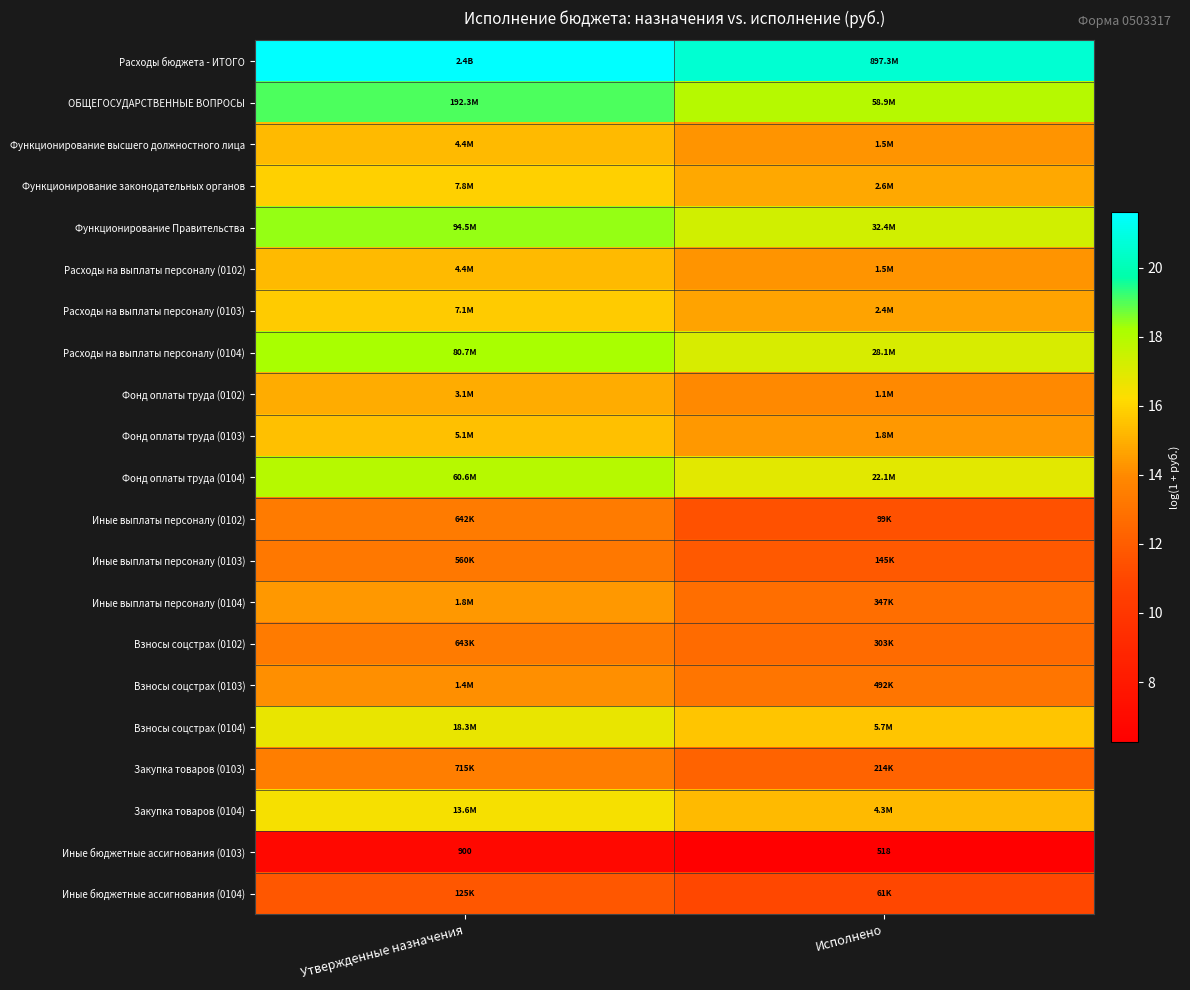

Is the value of Взносы соцстрах (0103) at Утвержденные назначения greater than the value of Функционирование высшего должностного лица at Утвержденные назначения?

No